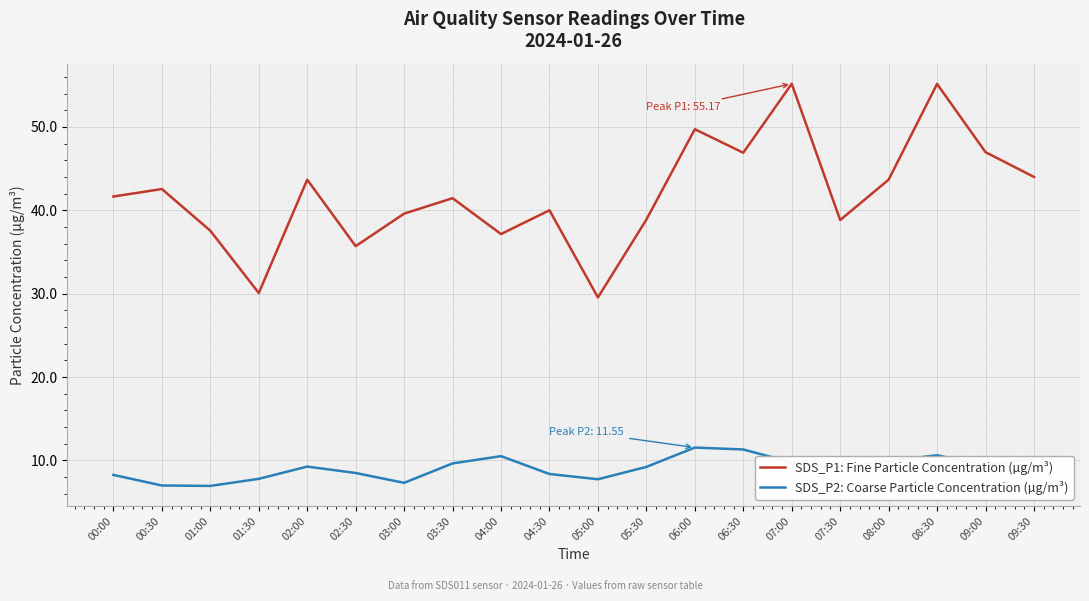

Is this an area chart (filled region under the line)?

No